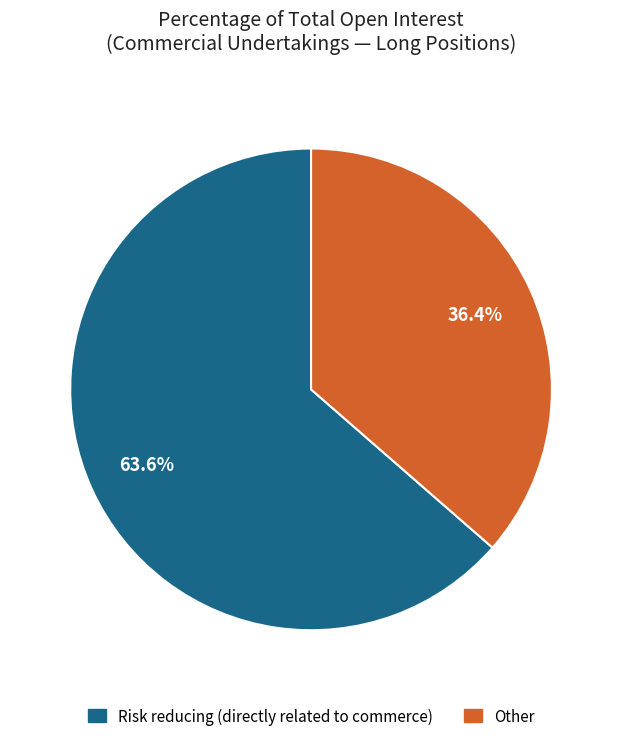

Is there any slice that represents more than half of the pie?

Yes